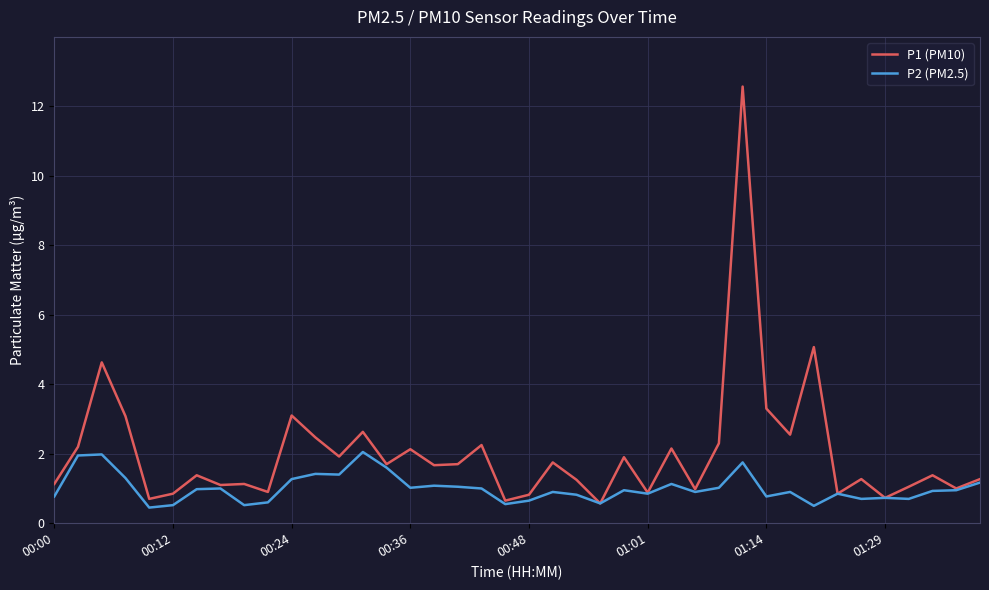

What is the smallest value displayed?

0.5